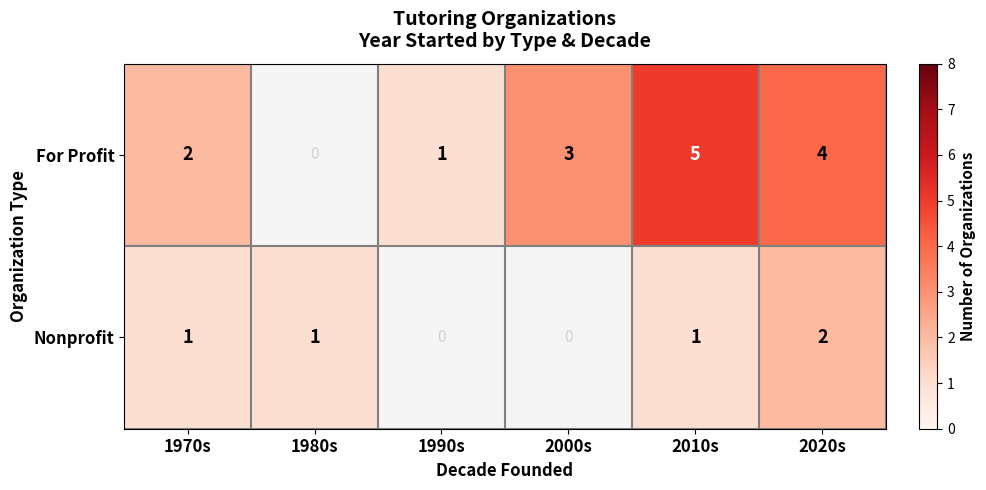

What is the sum of the For Profit values at 2010s and 2000s?

8